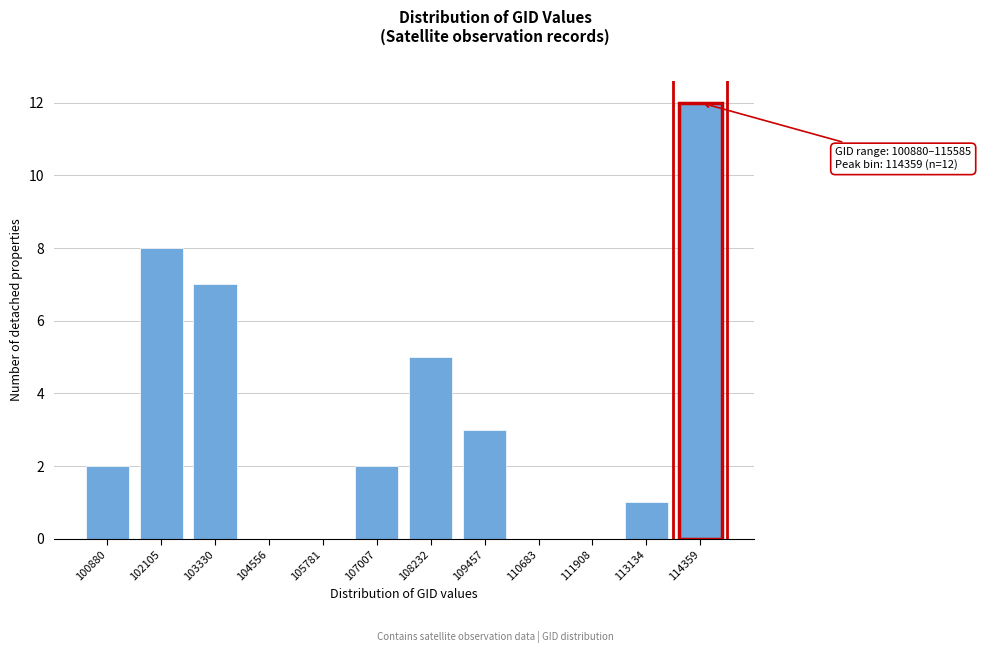

Reading left to right, what are all the values shown in this chart?

100880=2	102105=8	103330=7	104556=0	105781=0	107007=2	108232=5	109457=3	110683=0	111908=0	113134=1	114359=12